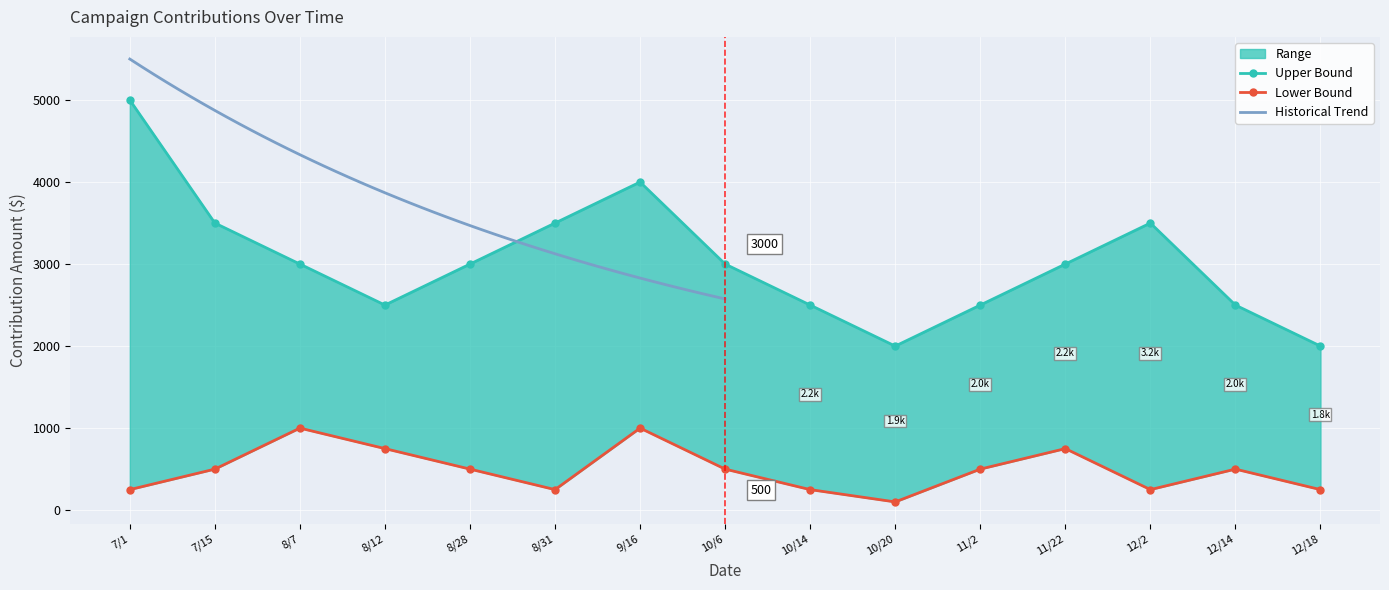

What is the sum of the Upper Bound values at 9/16 and 8/12?

6500